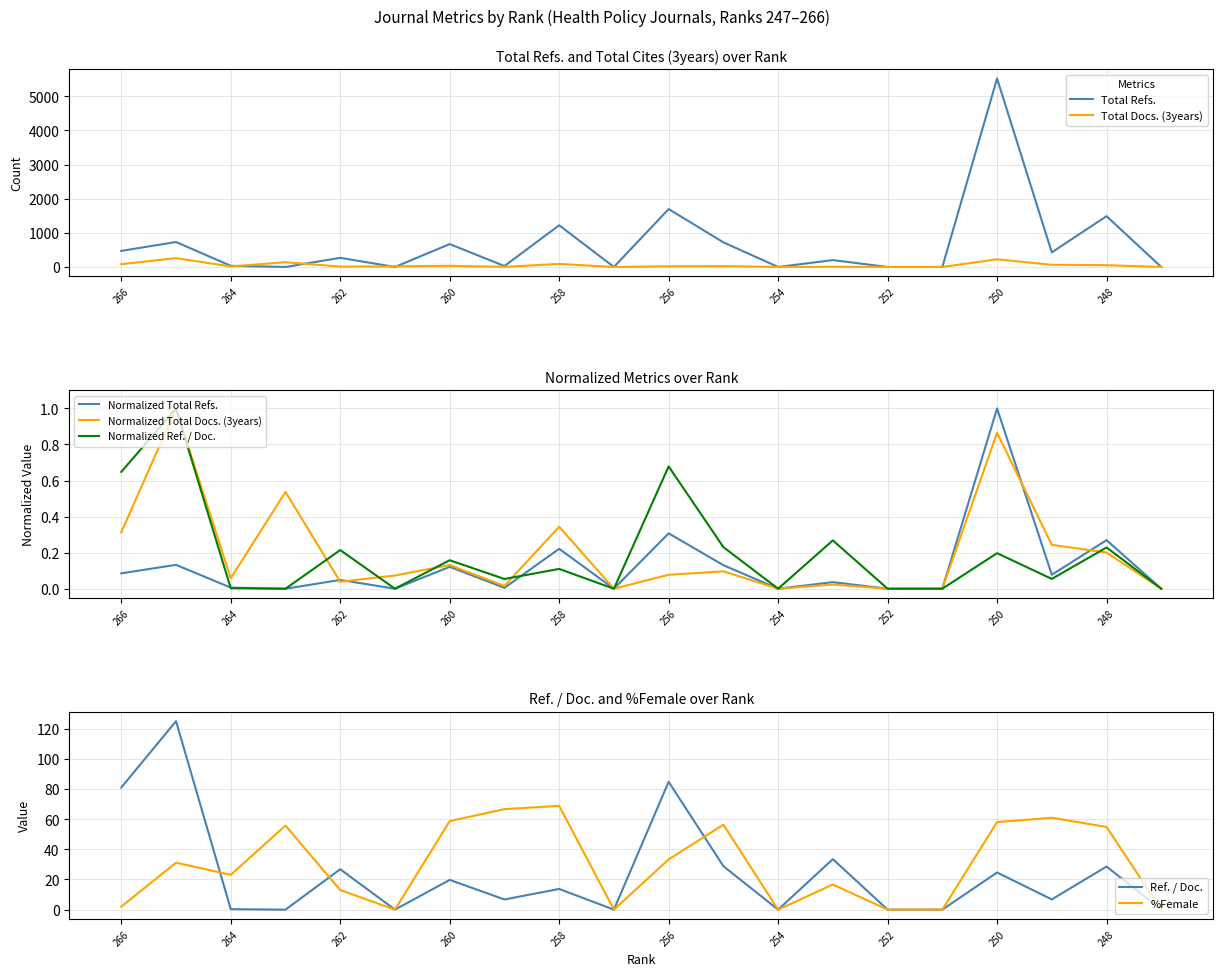

In Total Refs., how many points are higher than both neighbors (excluding endpoints)?

8